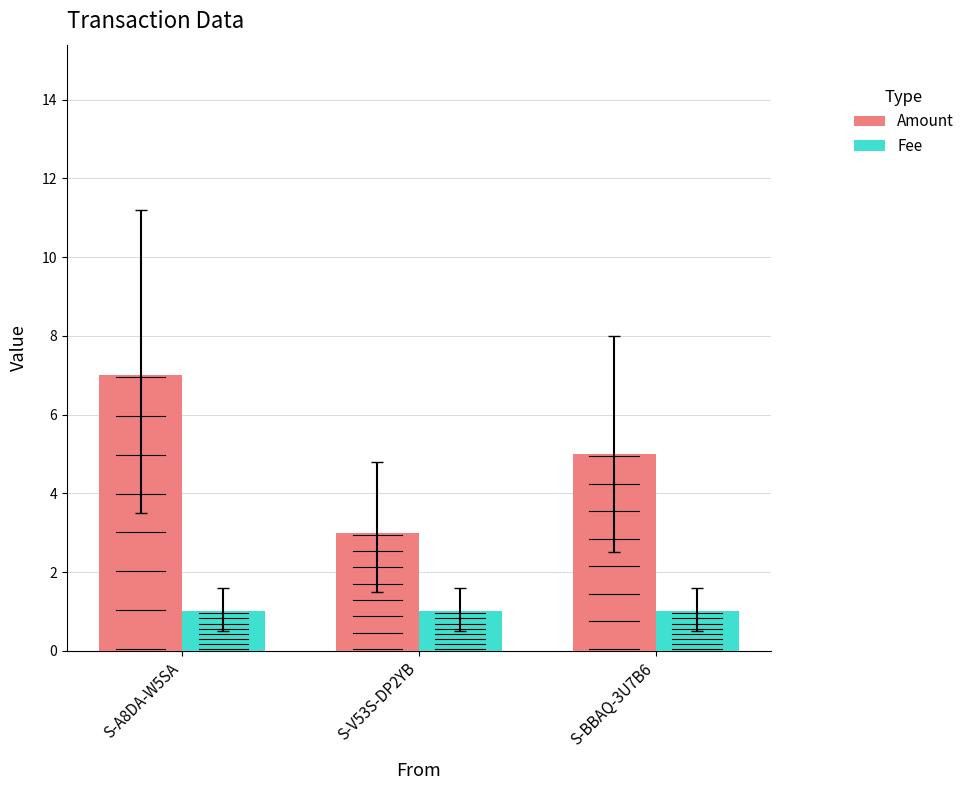

What is the sum of all Fee values?

3